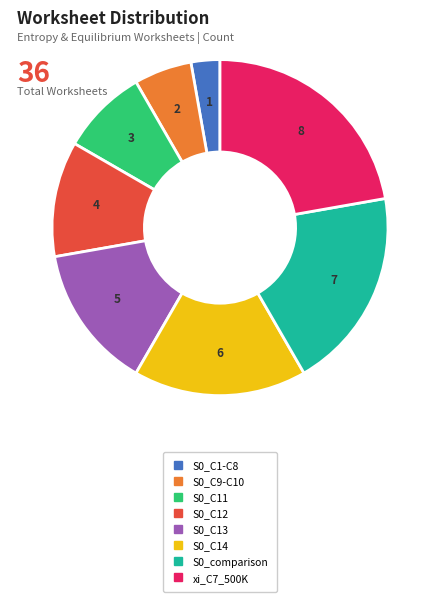

The xi_C7_500K slice represents 8% of the pie. True or false?

False